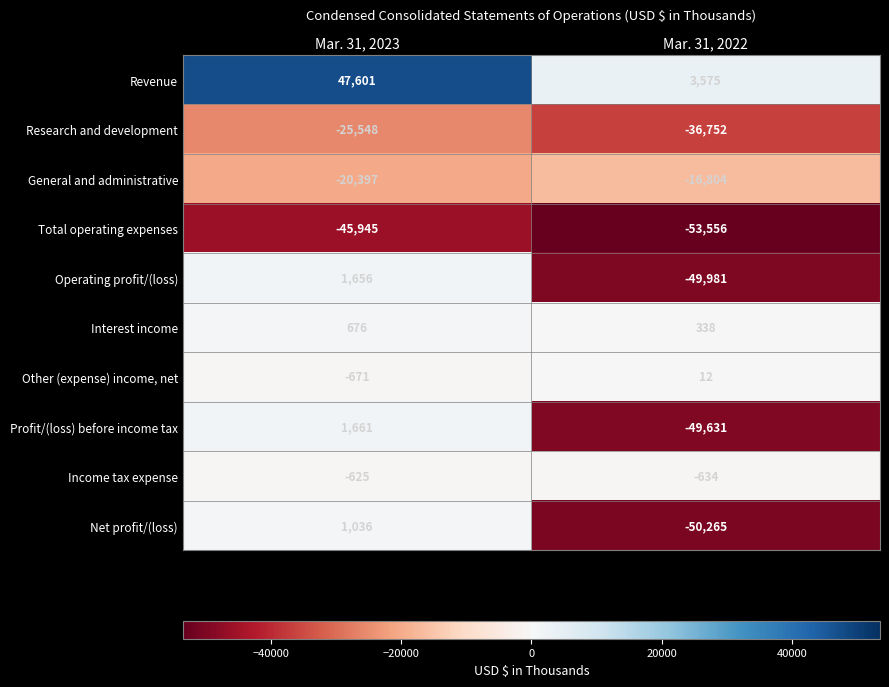

The value of Income tax expense at Mar. 31, 2023 is -625. True or false?

True